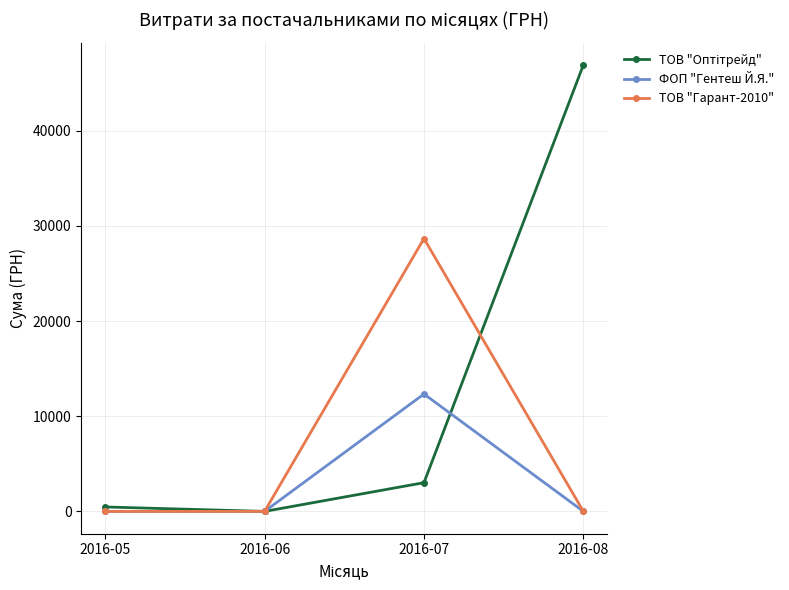

Is it true that ФОП "Гентеш Й.Я." equals 5049 at 2016-07?

False